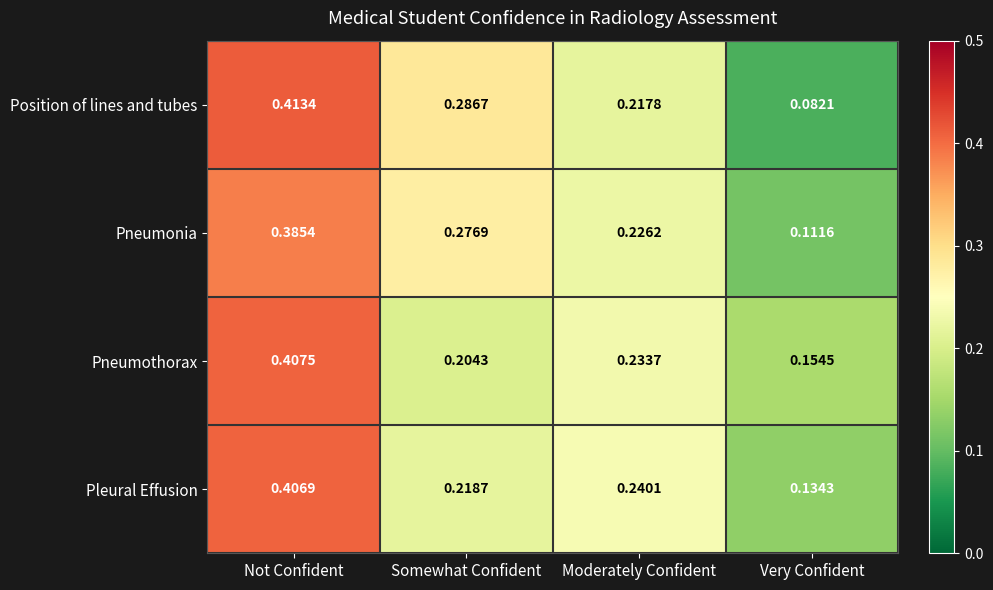

Count the number of data series in this chart.

4